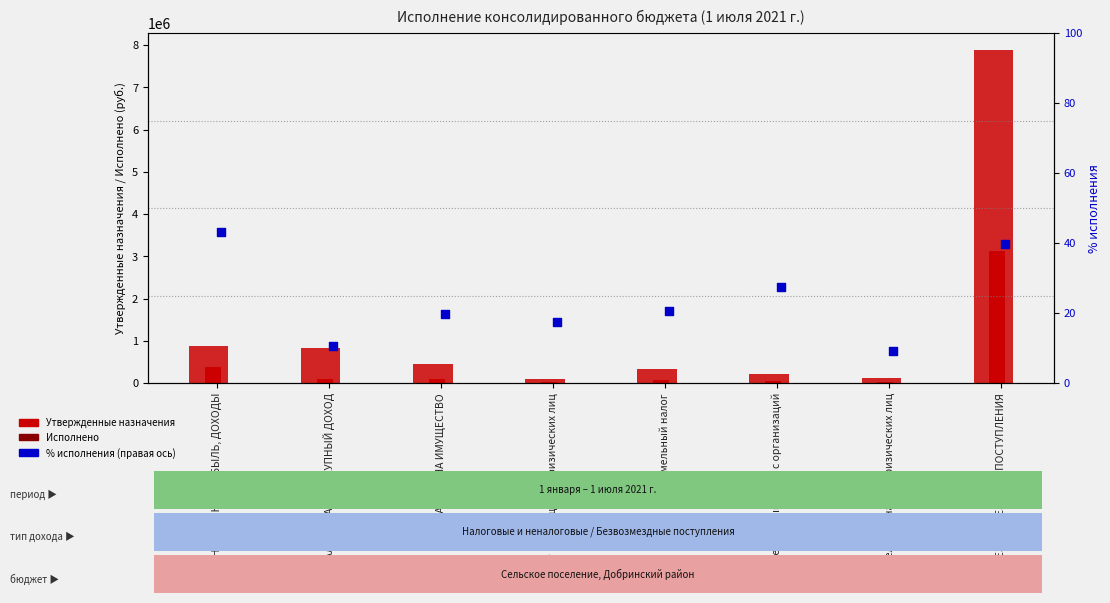

Is the value of Исполнено at НАЛОГИ НА ПРИБЫЛЬ, ДОХОДЫ greater than the value of Утвержденные назначения at НАЛОГИ НА ПРИБЫЛЬ, ДОХОДЫ?

No